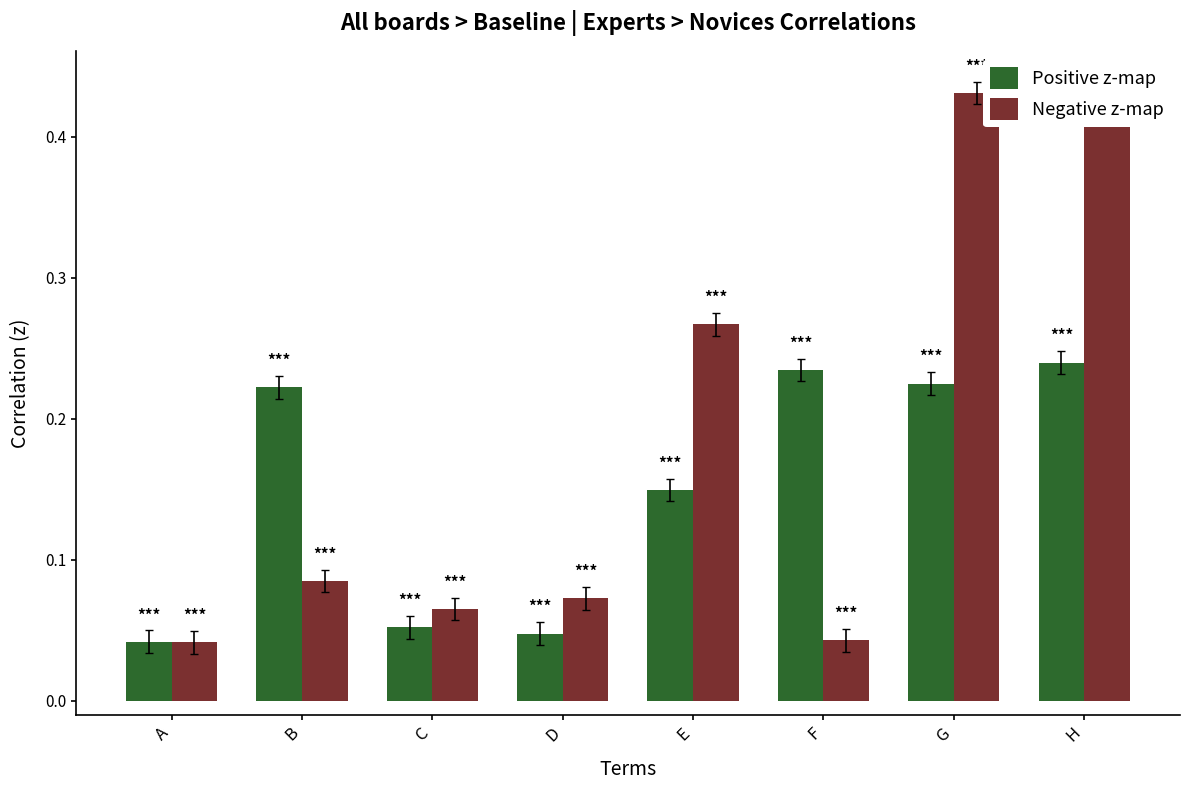

How many Positive z-map values are between 0 and 1?

8